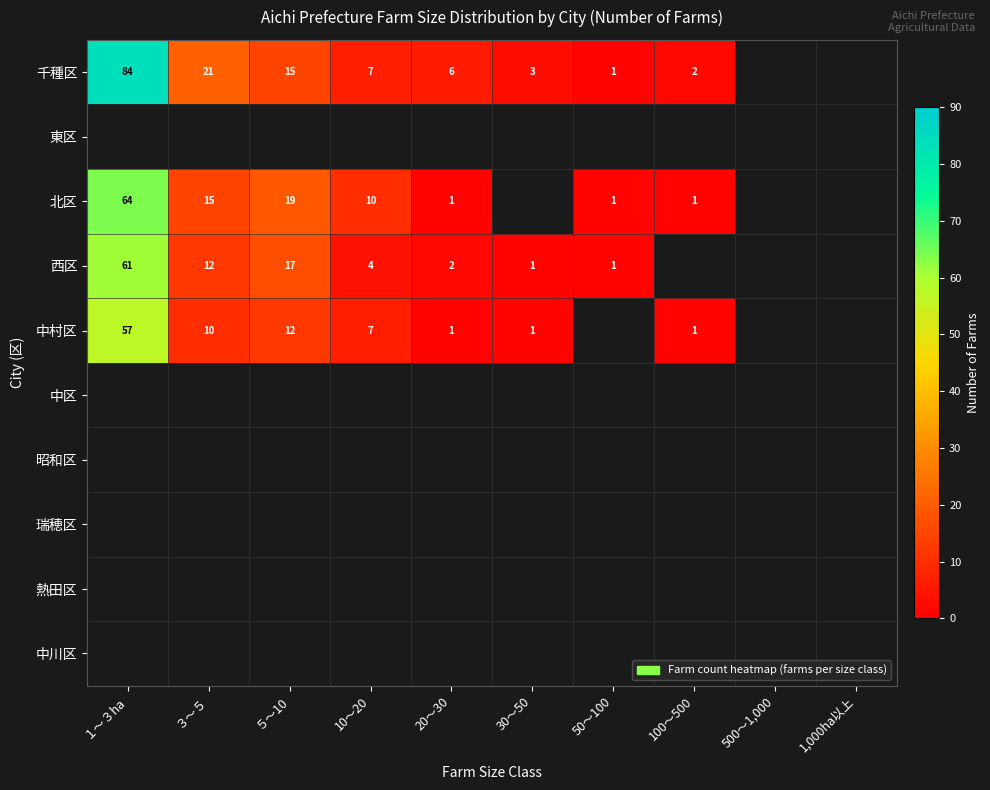

The value of 千種区 at 20～30 is 9. True or false?

False